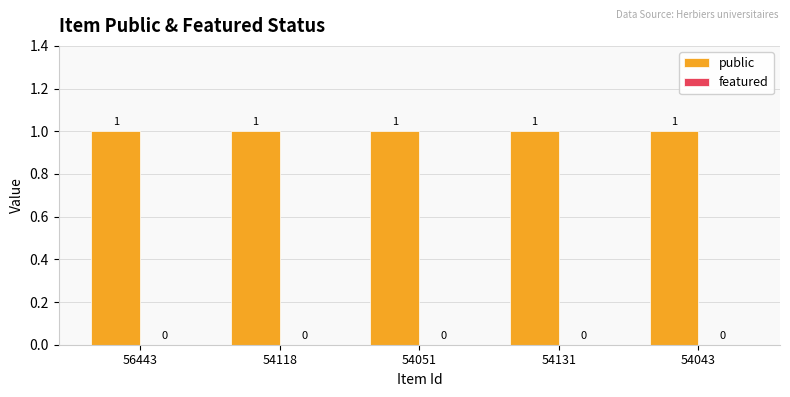

What is the average value of the public series?

1